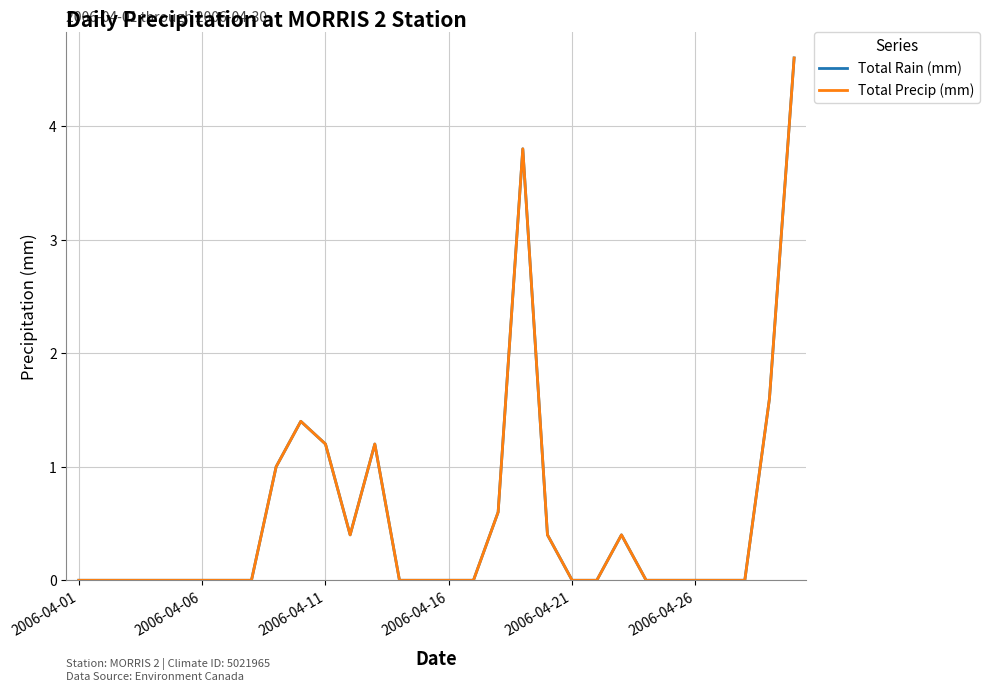

Does the chart have visible grid lines?

Yes